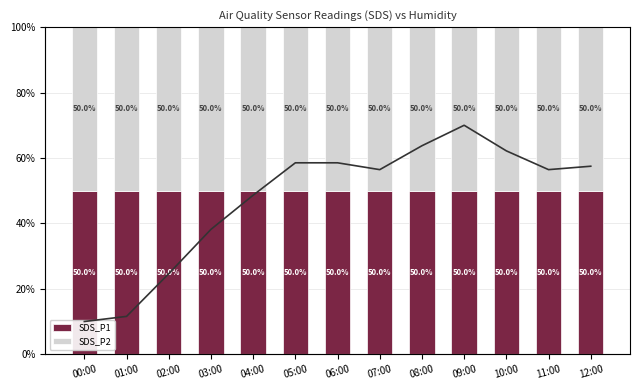

List the series in order of their peak value, highest first.

SDS_P1, SDS_P2, Humidity (norm)